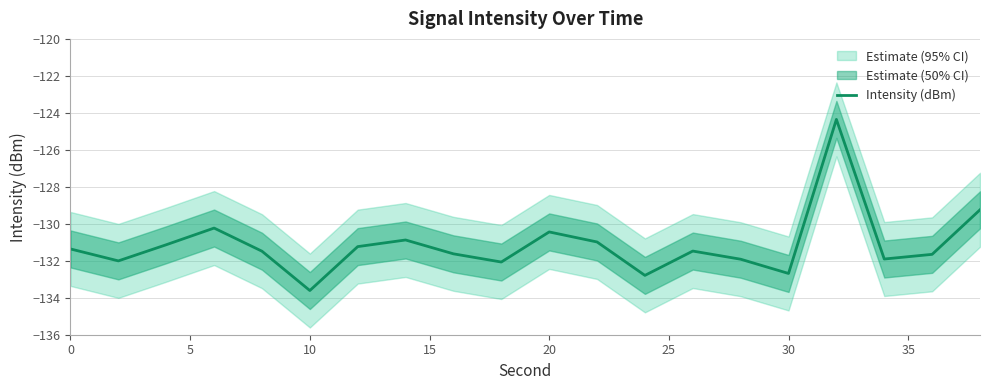

Is this an area chart (filled region under the line)?

No